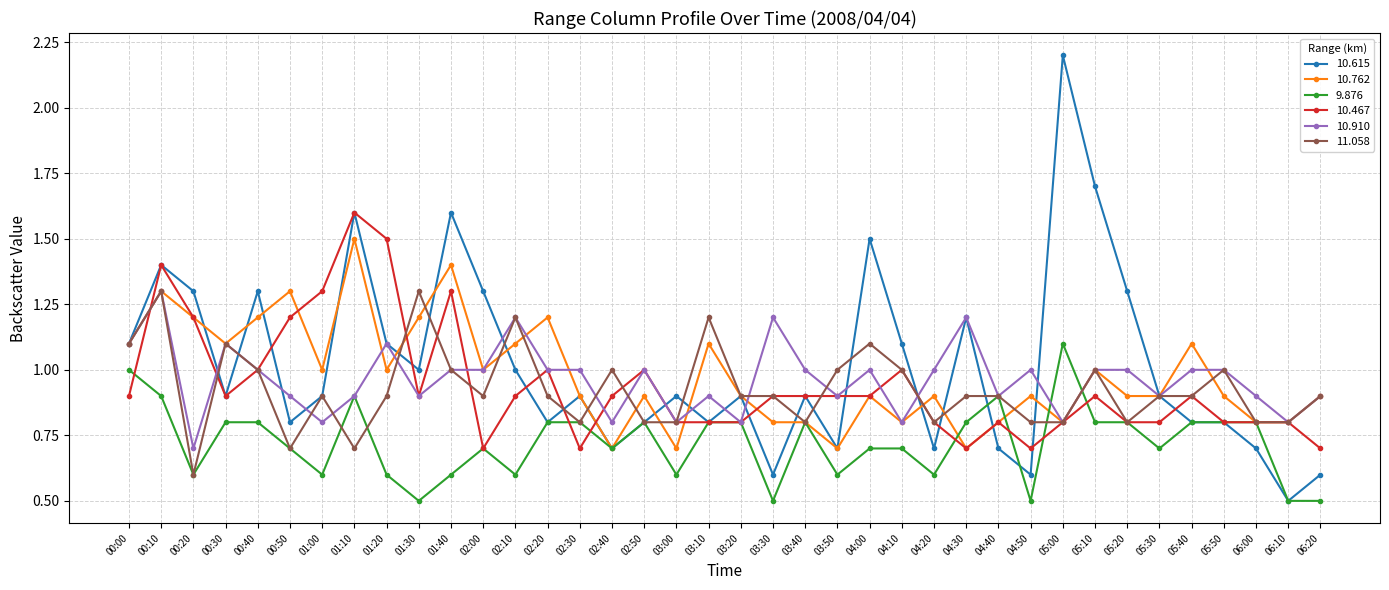

Does the chart display data point markers on the line(s)?

Yes